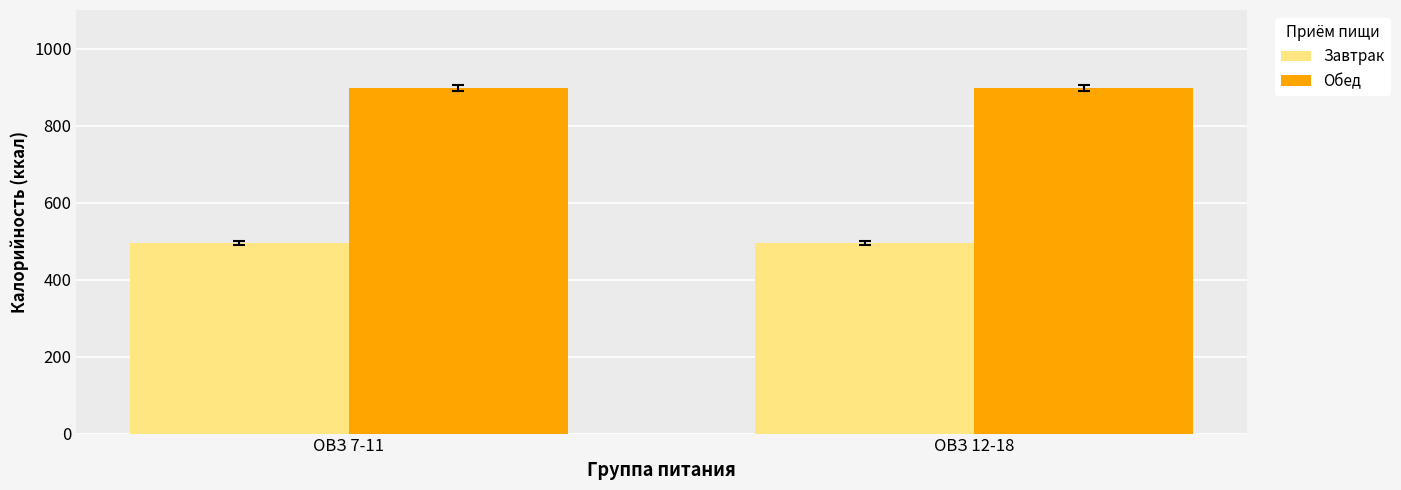

What position from the right is ОВЗ 7-11?

2